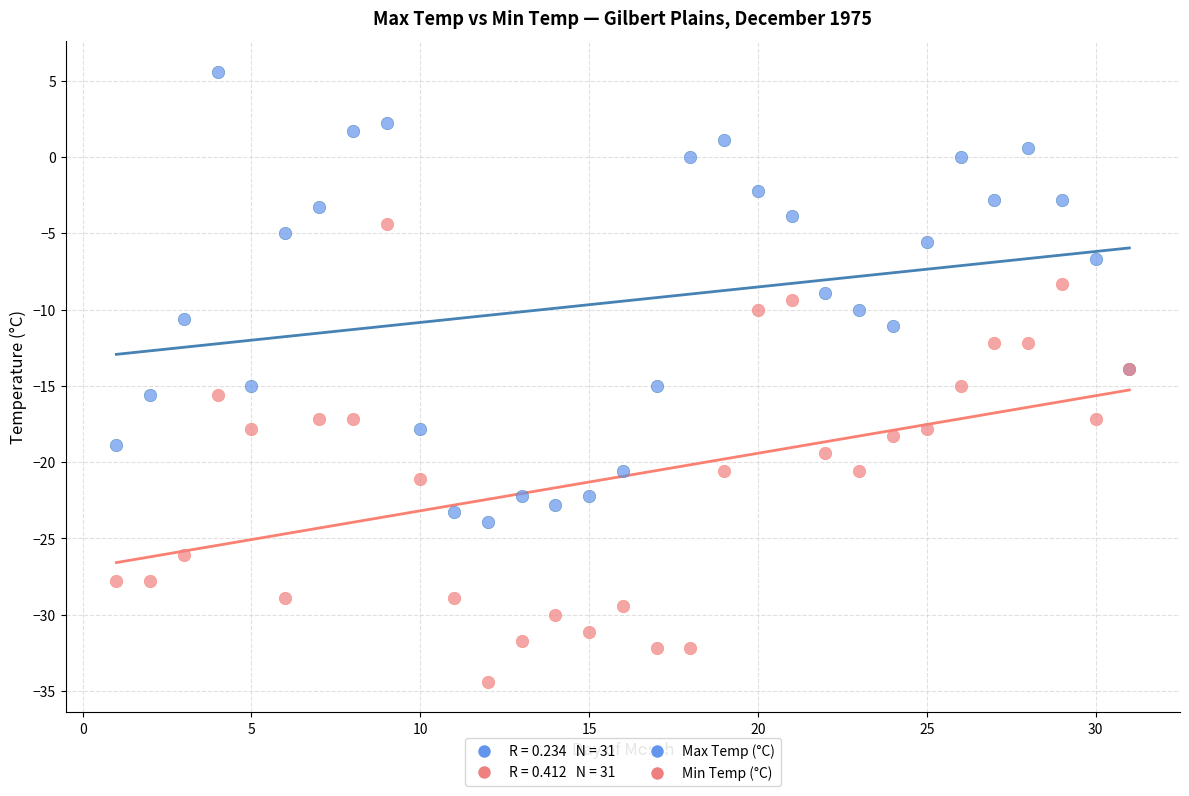

What is the X range (max minus min) for the scatter plot?

30.0